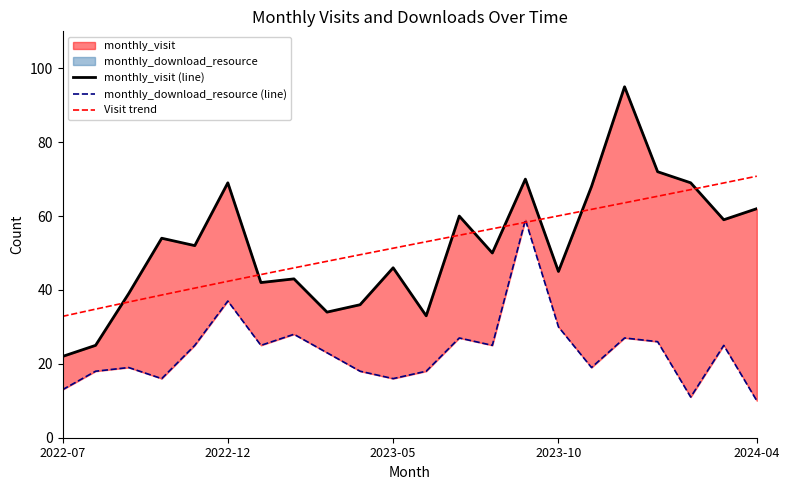

Is it true that Visit trend equals 32.8 at 2022-07?

True